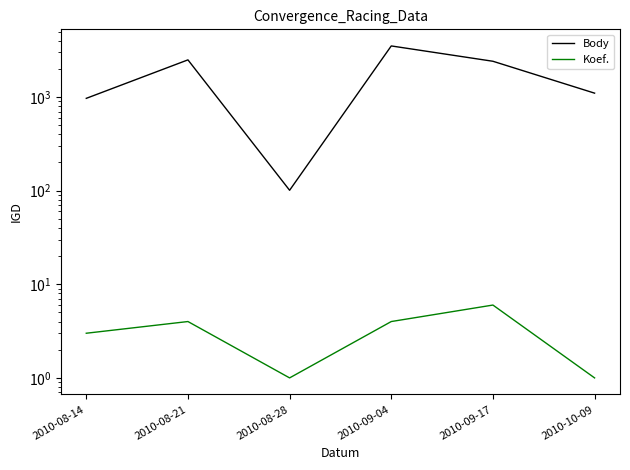

Rank the series at 2010-08-21 from lowest to highest value.

Koef., Body